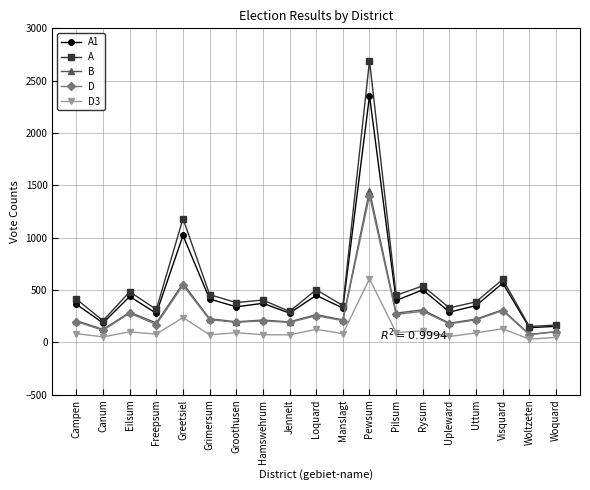

True or false: D3 and D intersect in this chart.

False